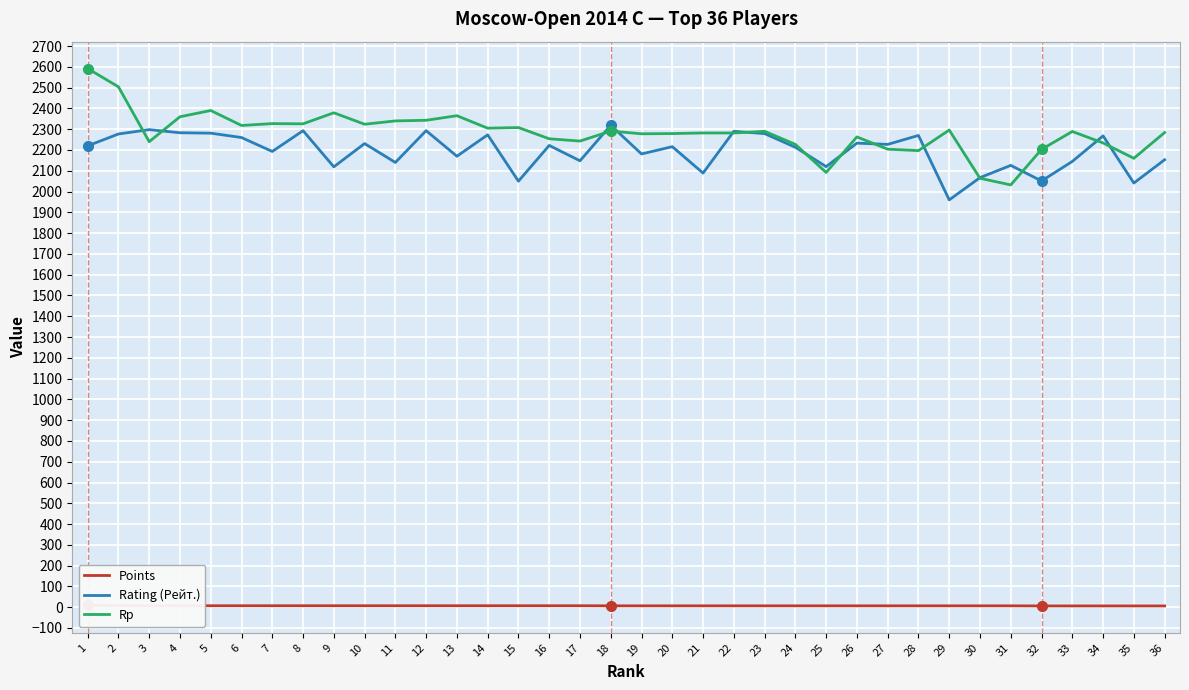

Does the chart have visible grid lines?

Yes